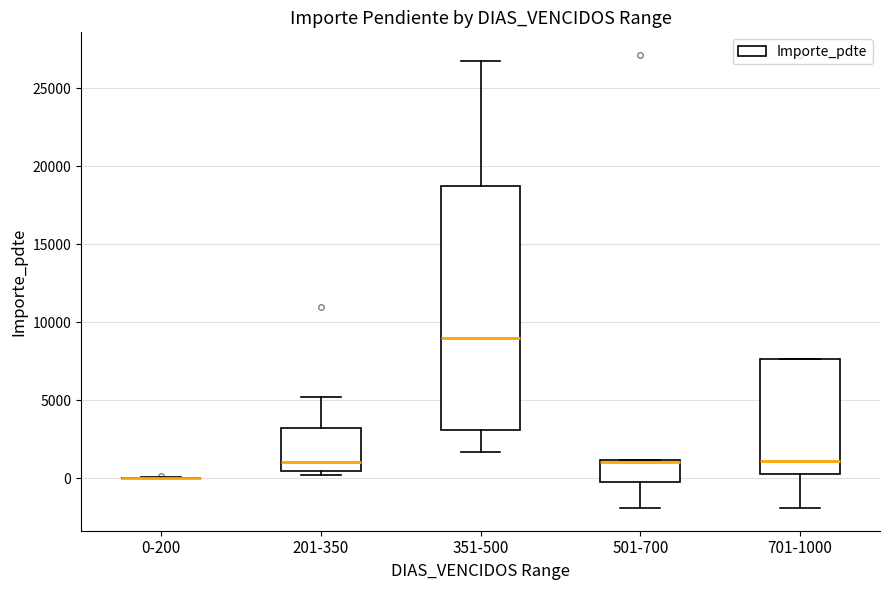

Which box is the tallest, from its lower edge to its upper edge?

351-500